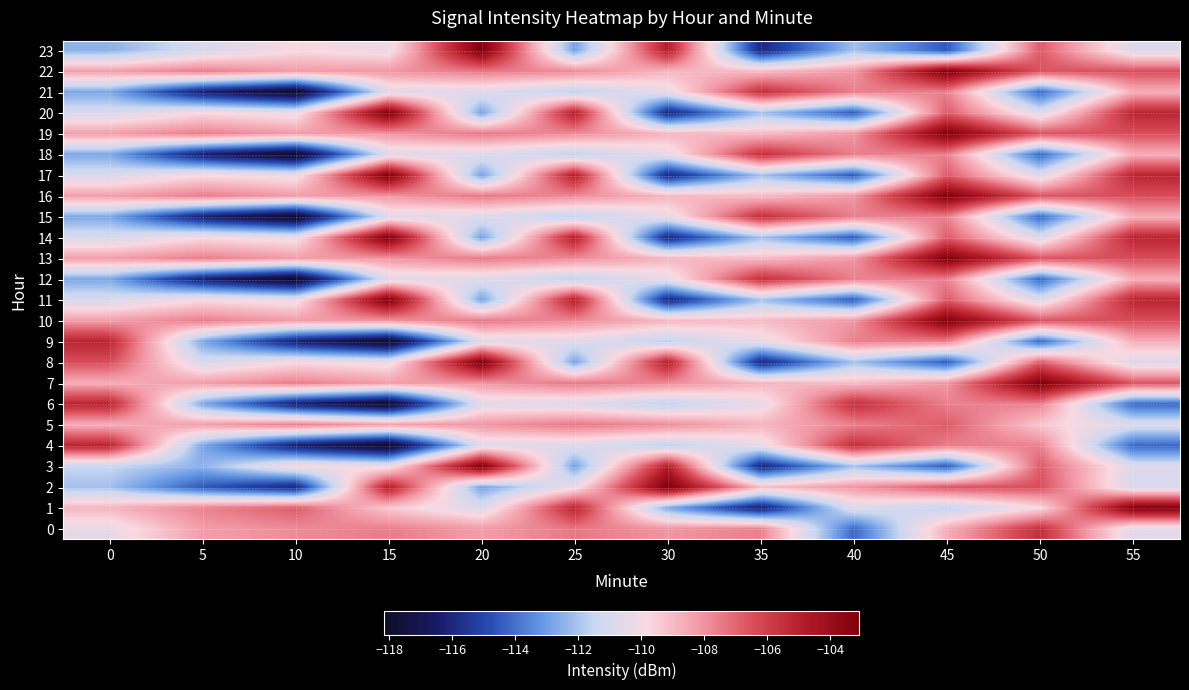

Reading left to right, extract all data points from this chart.

0: 0=-110.4	5=-108.3	10=-107.8	15=-107.5	20=-108.2	25=-107.4	30=-108.1	35=-107.6	40=-114.2	45=-108.7	50=-105.5	55=-110.7
1: 0=-108.9	5=-107.6	10=-106.8	15=-109.3	20=-110.8	25=-105.1	30=-112.8	35=-116.4	40=-110.7	45=-111.7	50=-109.8	55=-103.1
2: 0=-112.1	5=-114.5	10=-116.0	15=-104.9	20=-112.9	25=-110.2	30=-103.1	35=-109.0	40=-108.1	45=-106.6	50=-106.5	55=-111.0
3: 0=-111.5	5=-112.5	10=-109.8	15=-110.2	20=-103.1	25=-112.9	30=-104.9	35=-116.0	40=-112.1	45=-114.5	50=-106.8	55=-110.8
4: 0=-105.1	5=-112.8	10=-116.4	15=-118.2	20=-110.7	25=-110.7	30=-111.7	35=-110.4	40=-105.5	45=-107.6	50=-107.6	55=-114.2
5: 0=-108.7	5=-108.3	10=-107.5	15=-108.2	20=-108.1	25=-107.4	30=-107.8	35=-108.9	40=-107.6	45=-106.8	50=-109.3	55=-110.8
6: 0=-105.1	5=-112.8	10=-116.4	15=-118.2	20=-110.7	25=-110.7	30=-111.7	35=-110.4	40=-105.5	45=-107.6	50=-107.6	55=-114.2
7: 0=-108.7	5=-108.3	10=-107.5	15=-108.2	20=-108.1	25=-107.4	30=-107.8	35=-108.9	40=-109.0	45=-108.1	50=-103.1	55=-106.6
8: 0=-106.5	5=-111.0	10=-109.8	15=-110.2	20=-103.1	25=-112.9	30=-104.9	35=-116.0	40=-112.1	45=-114.5	50=-106.8	55=-110.8
9: 0=-105.1	5=-112.8	10=-116.4	15=-118.2	20=-110.7	25=-110.7	30=-111.7	35=-110.4	40=-107.6	45=-107.6	50=-114.2	55=-108.7
10: 0=-108.3	5=-107.5	10=-108.2	15=-108.1	20=-107.4	25=-107.8	30=-108.9	35=-109.0	40=-108.1	45=-103.1	50=-106.6	55=-106.5
11: 0=-111.0	5=-109.8	10=-110.2	15=-103.1	20=-112.9	25=-104.9	30=-116.0	35=-112.1	40=-114.5	45=-106.8	50=-110.8	55=-105.1
12: 0=-112.8	5=-116.4	10=-118.2	15=-110.7	20=-110.7	25=-111.7	30=-110.4	35=-105.5	40=-107.6	45=-107.6	50=-114.2	55=-108.7
13: 0=-108.3	5=-107.5	10=-108.2	15=-108.1	20=-107.4	25=-107.8	30=-108.9	35=-109.0	40=-108.1	45=-103.1	50=-106.6	55=-106.5
14: 0=-111.0	5=-109.8	10=-110.2	15=-103.1	20=-112.9	25=-104.9	30=-116.0	35=-112.1	40=-114.5	45=-106.8	50=-110.8	55=-105.1
15: 0=-112.8	5=-116.4	10=-118.2	15=-110.7	20=-110.7	25=-111.7	30=-110.4	35=-105.5	40=-107.6	45=-107.6	50=-114.2	55=-108.7
16: 0=-108.3	5=-107.5	10=-108.2	15=-108.1	20=-107.4	25=-107.8	30=-108.9	35=-109.0	40=-108.1	45=-103.1	50=-106.6	55=-106.5
17: 0=-111.0	5=-109.8	10=-110.2	15=-103.1	20=-112.9	25=-104.9	30=-116.0	35=-112.1	40=-114.5	45=-106.8	50=-110.8	55=-105.1
18: 0=-112.8	5=-116.4	10=-118.2	15=-110.7	20=-110.7	25=-111.7	30=-110.4	35=-105.5	40=-107.6	45=-107.6	50=-114.2	55=-108.7
19: 0=-108.3	5=-107.5	10=-108.2	15=-108.1	20=-107.4	25=-107.8	30=-108.9	35=-109.0	40=-108.1	45=-103.1	50=-106.6	55=-106.5
20: 0=-111.0	5=-109.8	10=-110.2	15=-103.1	20=-112.9	25=-104.9	30=-116.0	35=-112.1	40=-114.5	45=-106.8	50=-110.8	55=-105.1
21: 0=-112.8	5=-116.4	10=-118.2	15=-110.7	20=-110.7	25=-111.7	30=-110.4	35=-105.5	40=-107.6	45=-107.6	50=-114.2	55=-108.7
22: 0=-108.3	5=-107.5	10=-108.2	15=-108.1	20=-107.4	25=-107.8	30=-108.9	35=-109.0	40=-108.1	45=-103.1	50=-106.6	55=-106.5
23: 0=-112.5	5=-111.0	10=-109.8	15=-110.2	20=-103.1	25=-112.9	30=-104.9	35=-116.0	40=-112.1	45=-114.5	50=-106.8	55=-110.8